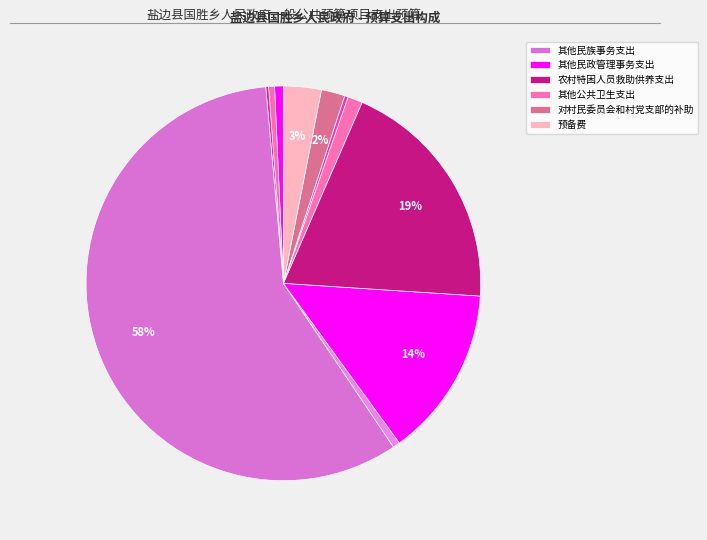

To the nearest percent, what is the average slice percentage?

9%